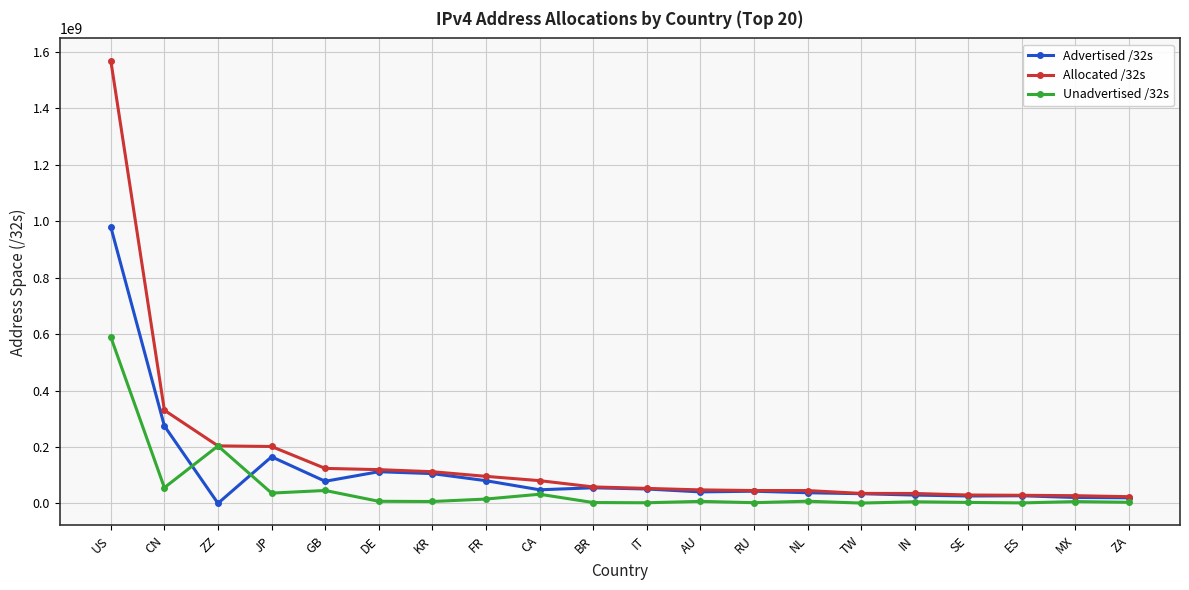

Which series has the widest spread of values?

Allocated /32s